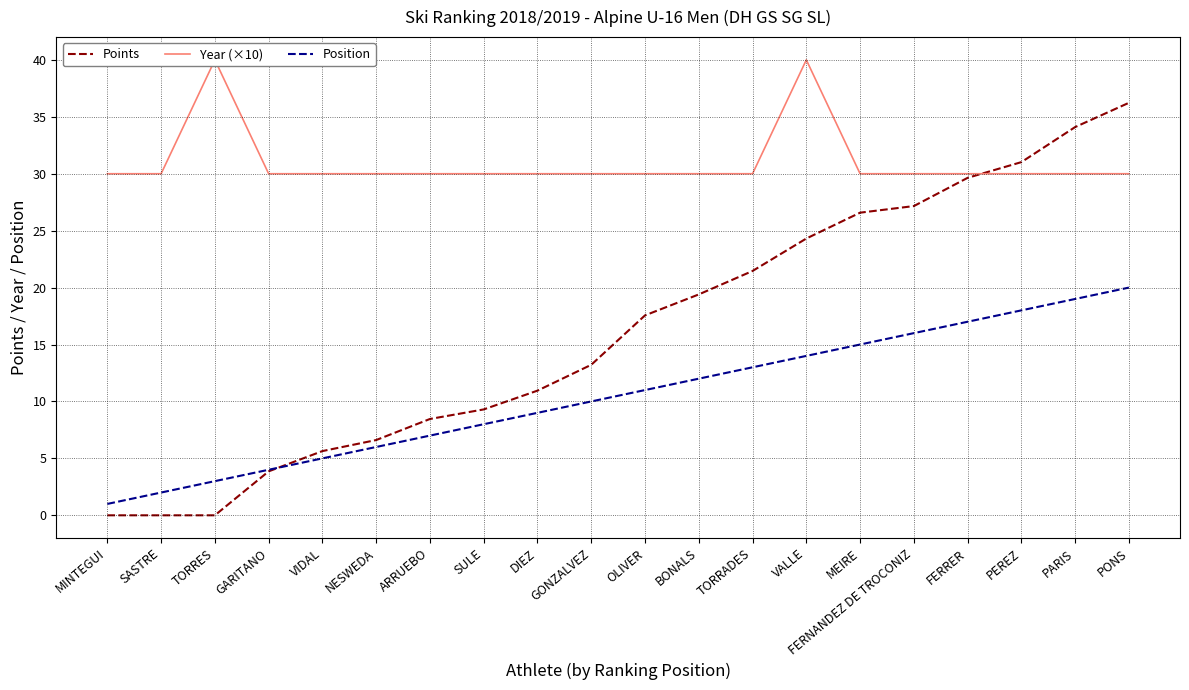

List the series in order of their overall mean, highest first.

Year (×10), Points, Position